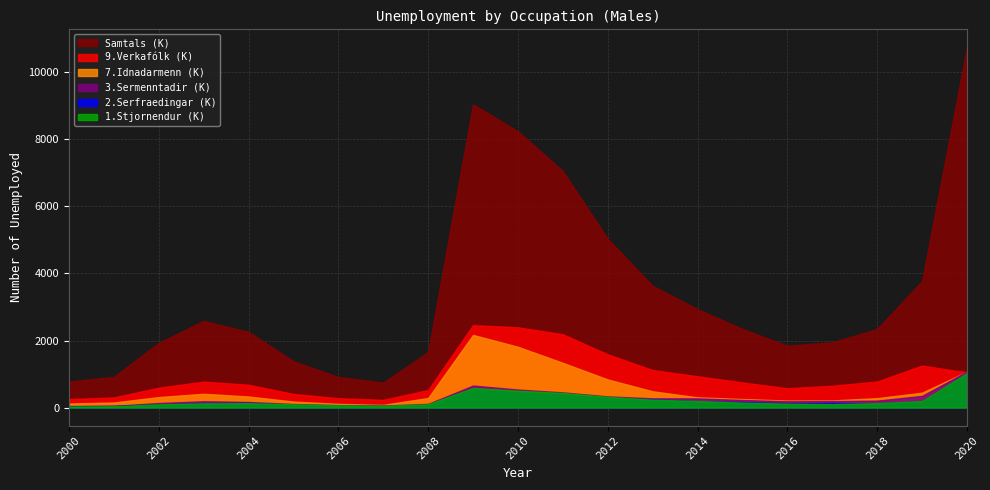

Which series changed the most between 2010 and 2013?

Samtals (K)